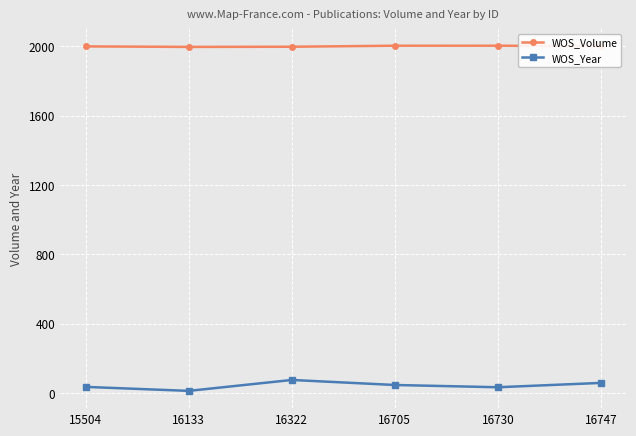

What is the difference between the maximum and minimum values in the WOS_Volume series?

63